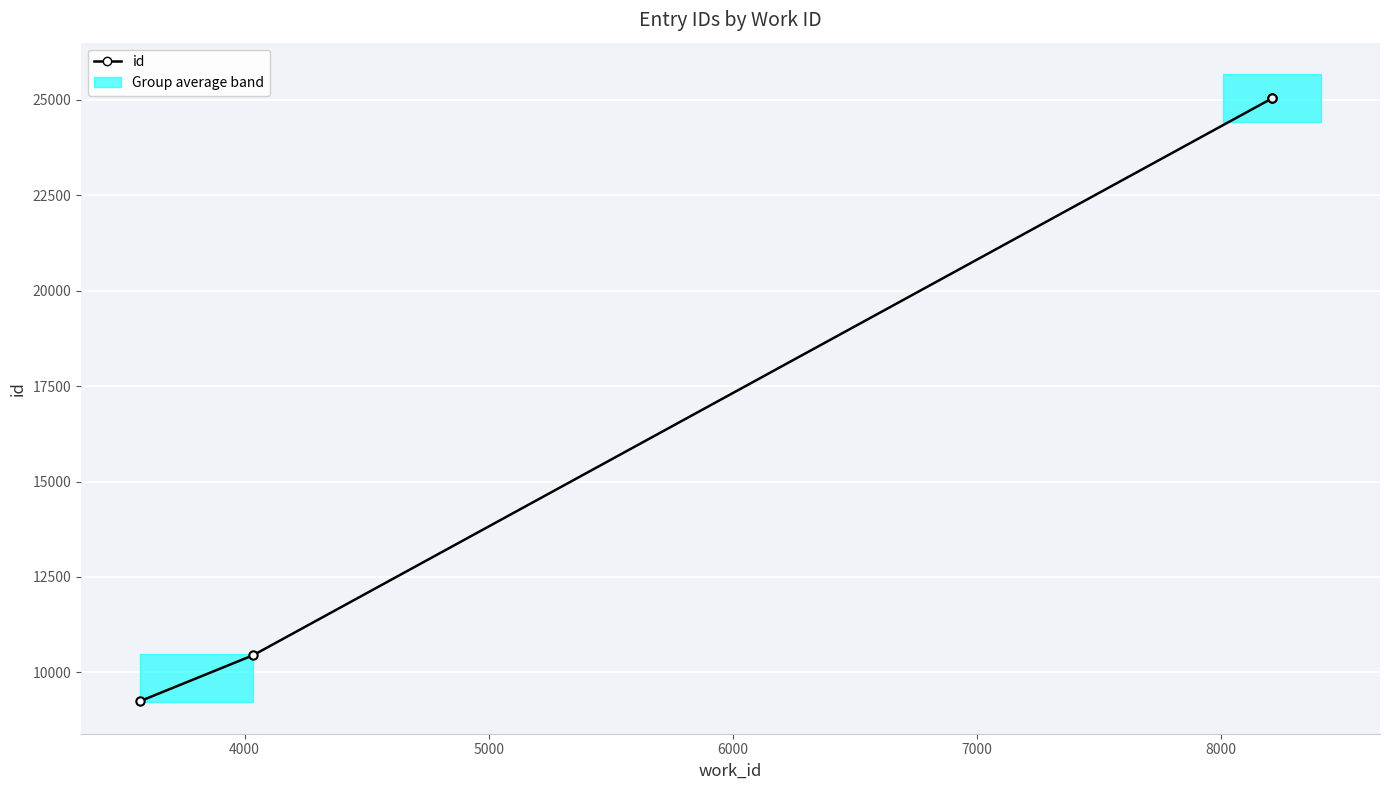

What is the sum of all values?

69783